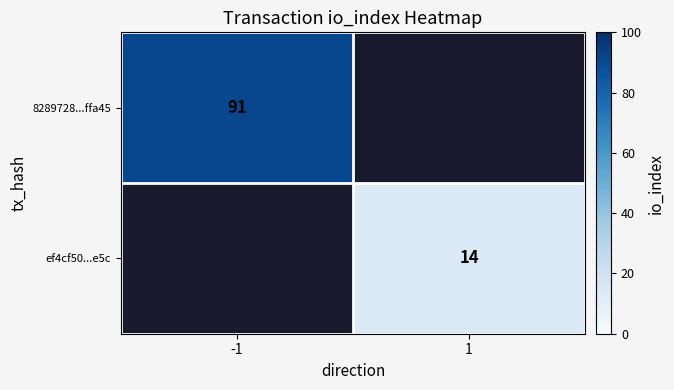

Is it true that 8289728...ffa45 equals 156.1 at -1?

False